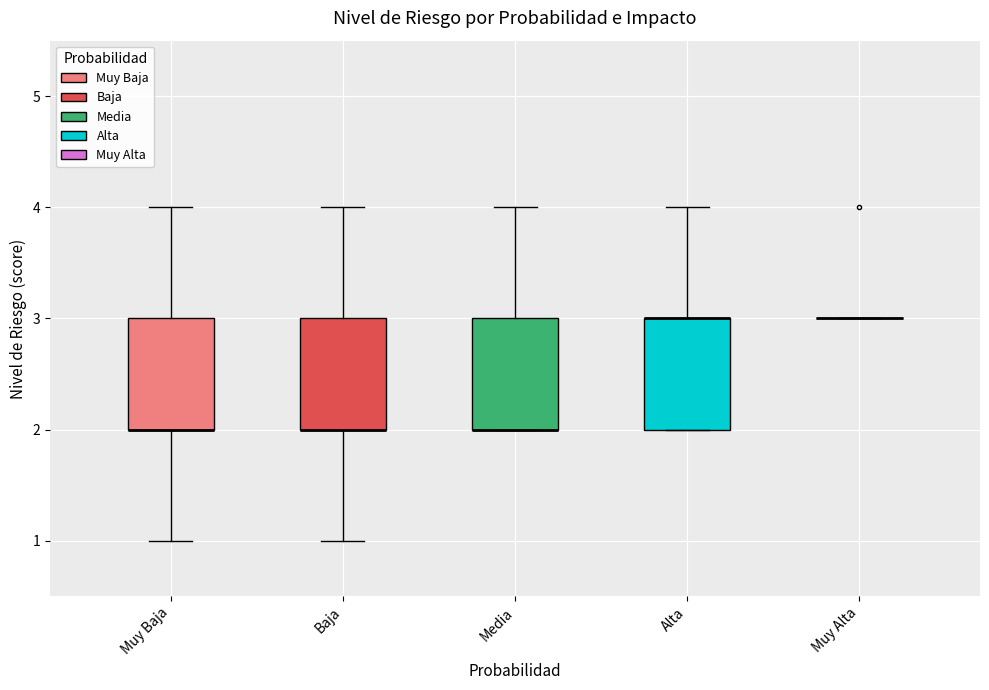

Reading left to right, transcribe this box plot: for each box, give where its median line is, the range the box spans, and where its two whiskers end, as read against the y-axis. The values are not printed on the chart, so give them approximately, as read against the axis.

Muy Baja: median 2 (drawn on the box's lower edge), box 2 to 3, whiskers 1 to 4
Baja: median 2 (drawn on the box's lower edge), box 2 to 3, whiskers 1 to 4
Media: median 2 (drawn on the box's lower edge), box 2 to 3, whiskers 2 to 4
Alta: median 3 (drawn on the box's upper edge), box 2 to 3, whiskers 2 to 4
Muy Alta: box collapsed to a line at 3, whiskers 3 to 3